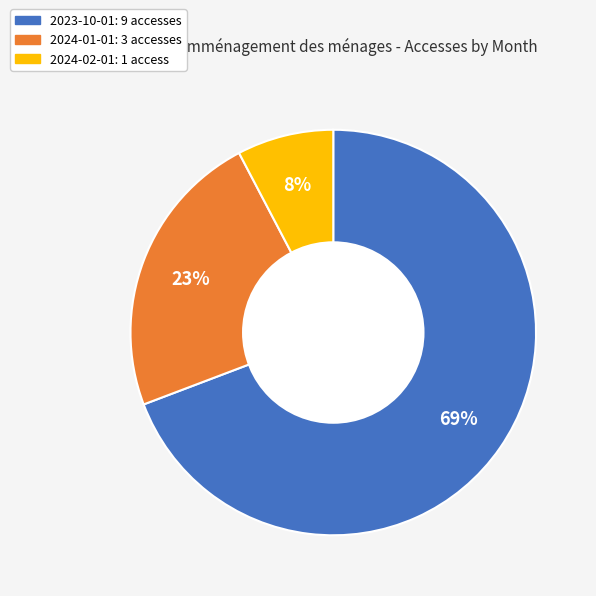

Which has a higher value, 2024-02-01 or 2023-10-01?

2023-10-01